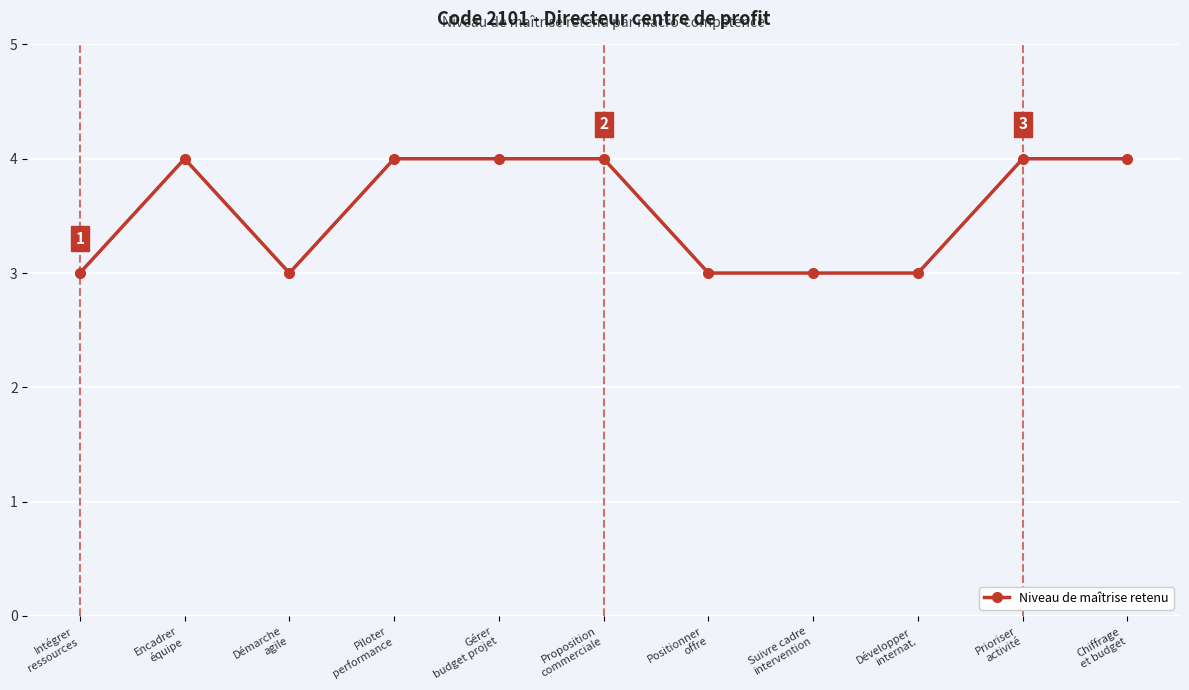

True or false: the data has more than 0 interior local peaks.

True